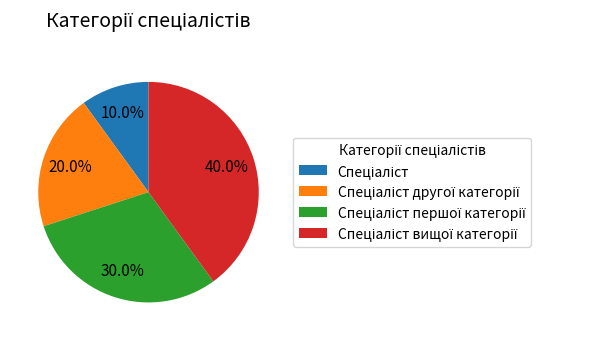

How many segments does this pie chart have?

4